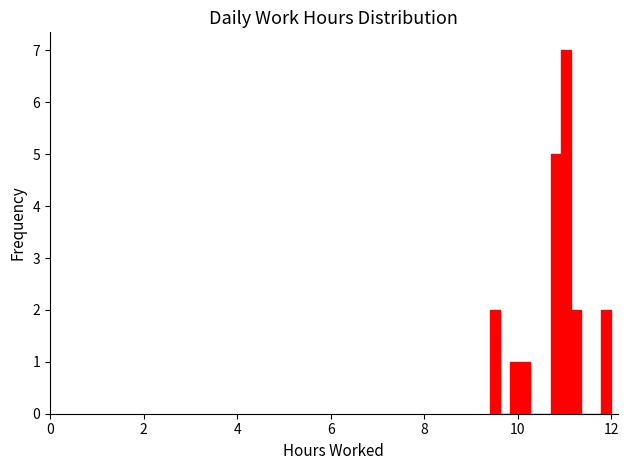

Read against the x-axis, roughly where is the centre of the tallest bar?

11.0